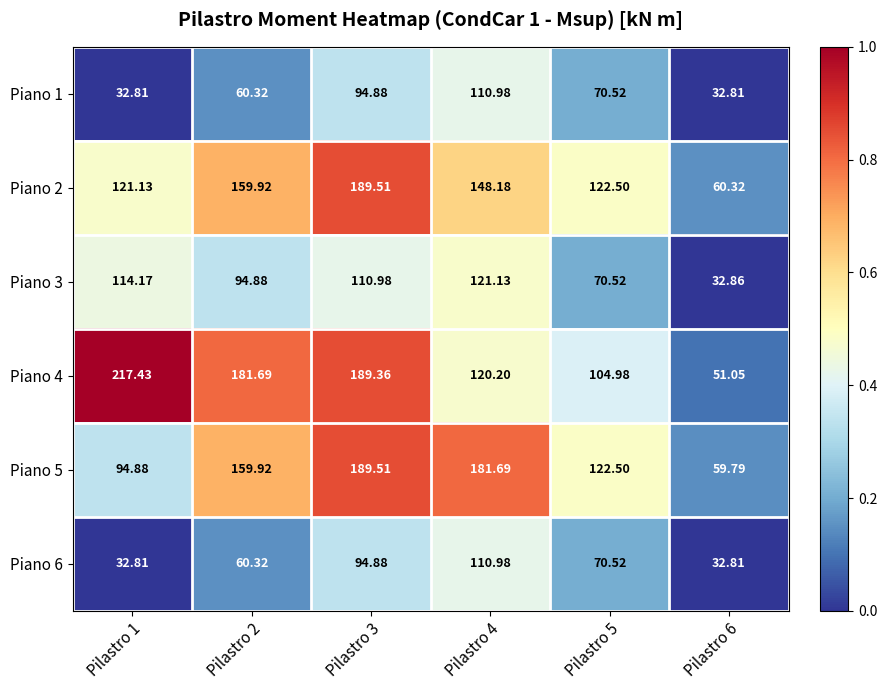

Is the value of Piano 2 at Pilastro 4 greater than the value of Piano 1 at Pilastro 5?

Yes